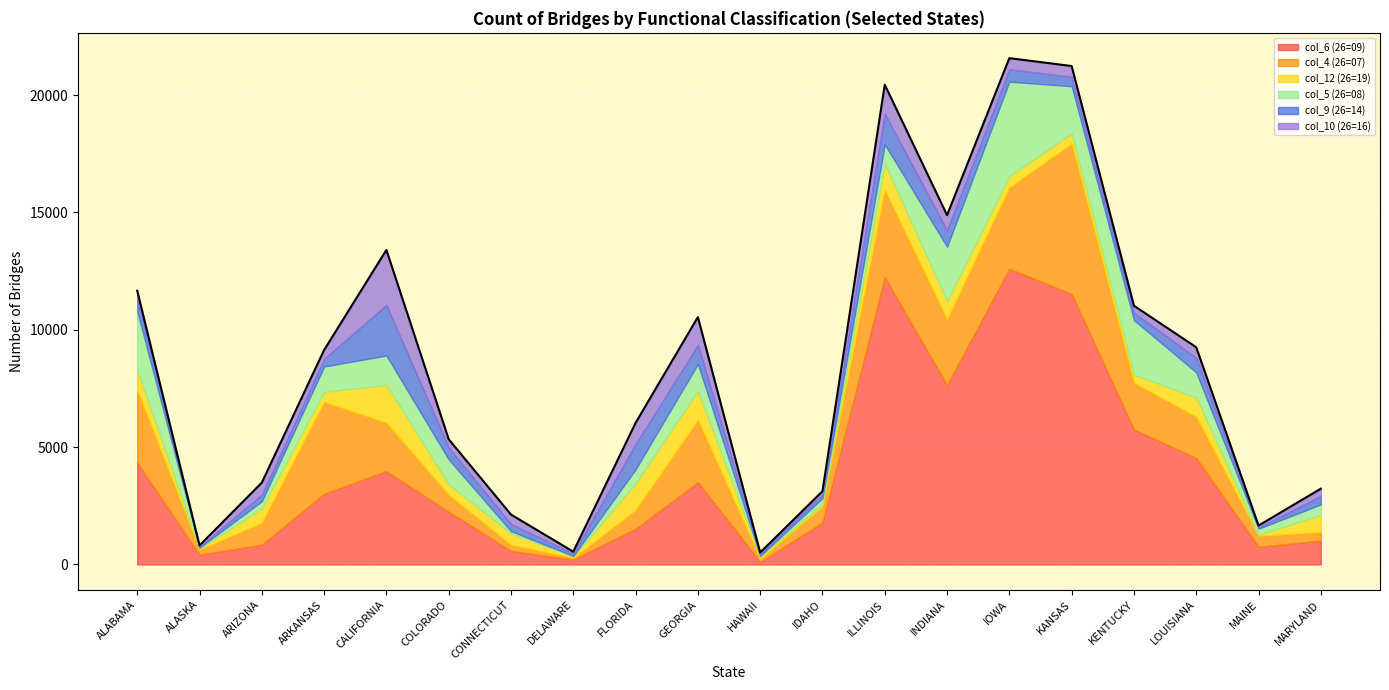

At which category is the sum across all series the highest?

IOWA